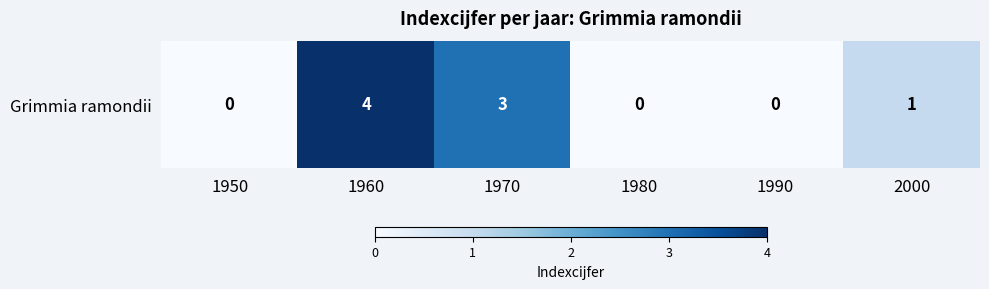

What is the difference between the second highest and minimum values?

3